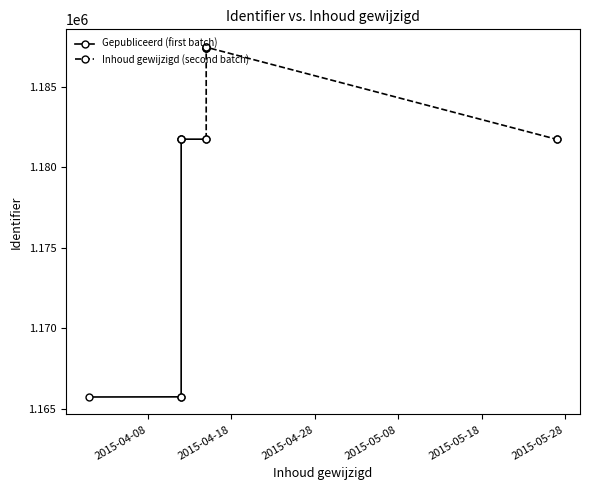

At which category does Gepubliceerd reach its first local valley?

4